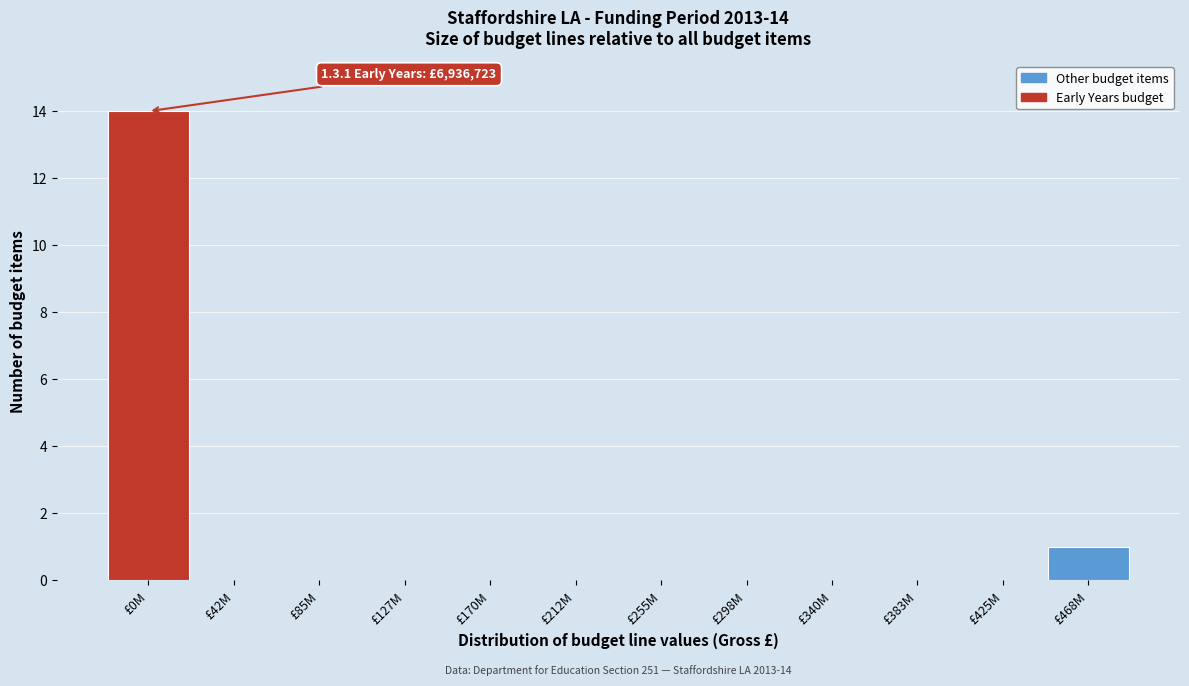

Reading left to right, transcribe all the data shown in this chart.

£0M=14	£42M=0	£85M=0	£127M=0	£170M=0	£212M=0	£255M=0	£298M=0	£340M=0	£383M=0	£425M=0	£468M=1